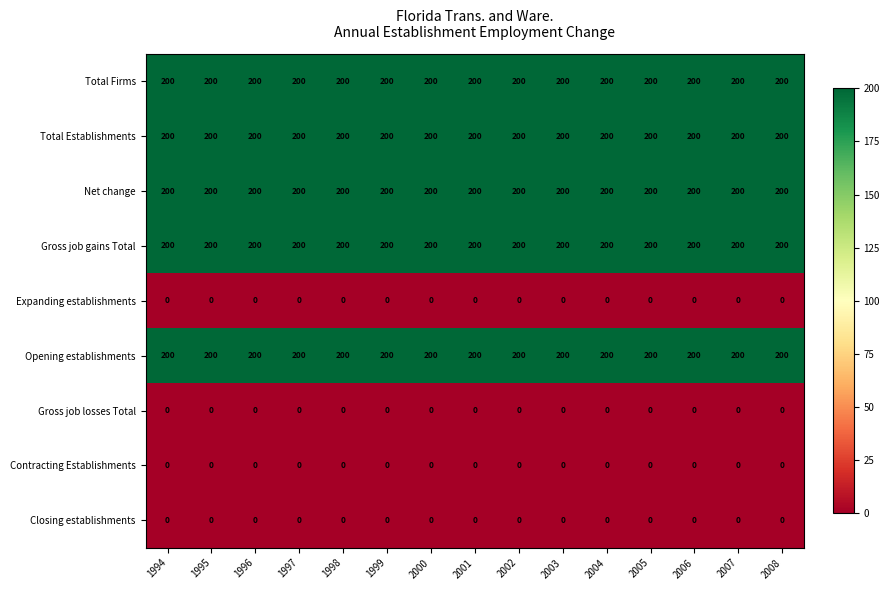

The Gross job gains Total series shows 279 at 1994. True or false?

False